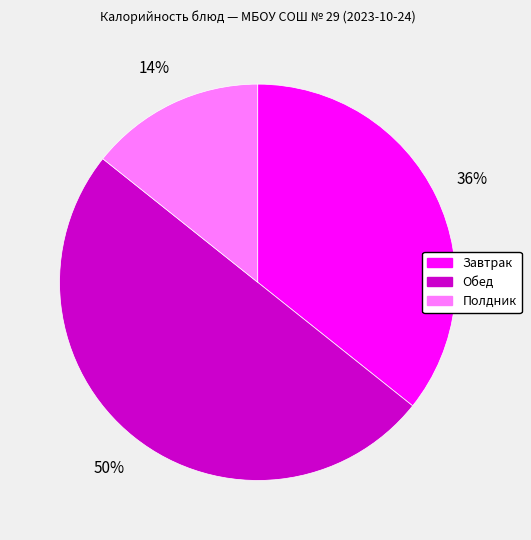

Count the number of slices in the pie.

3